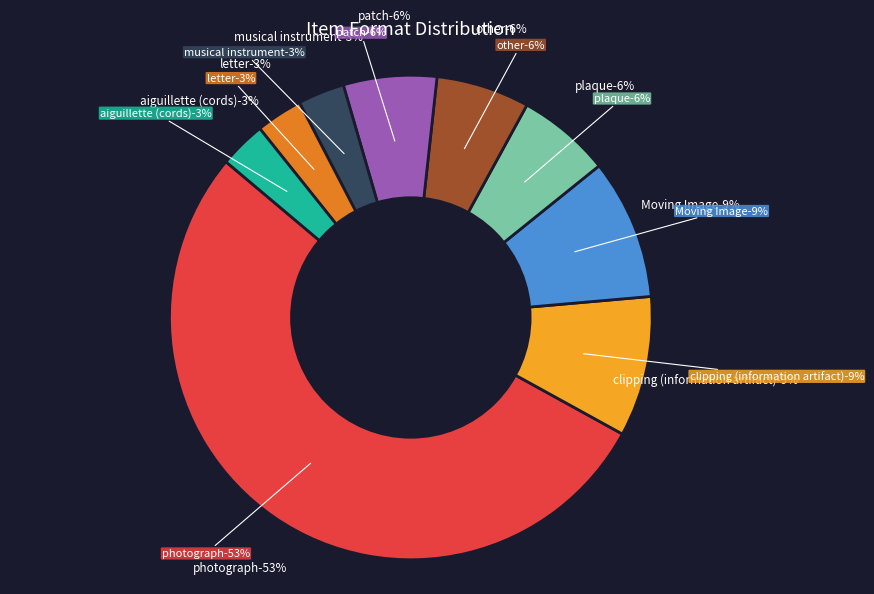

Is it true that photograph is 65% of the pie?

False